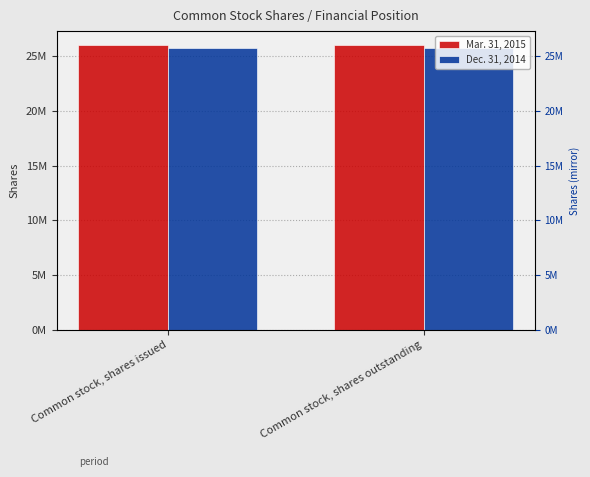

What is the sum of all Dec. 31, 2014 values?

51588000